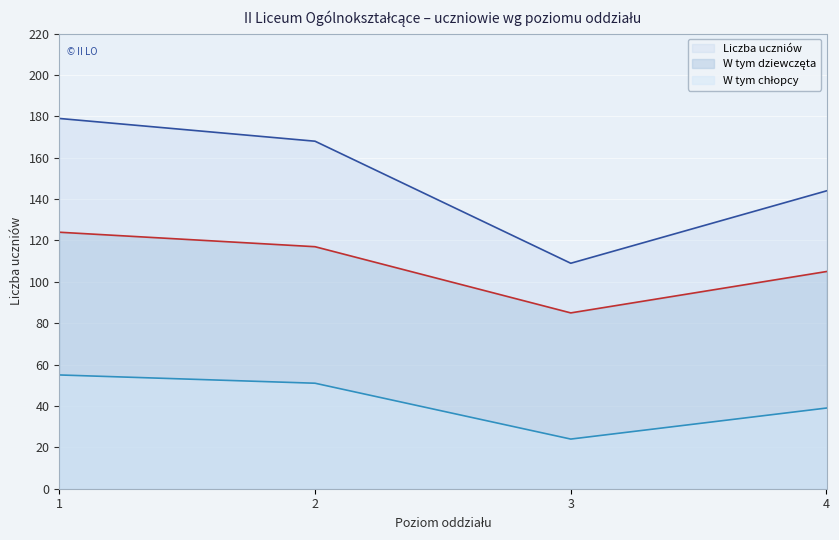

Reading right to left, transcribe all the data shown in this chart.

Liczba uczniów: 144	109	168	179
W tym dziewczęta: 105	85	117	124
W tym chłopcy: 39	24	51	55